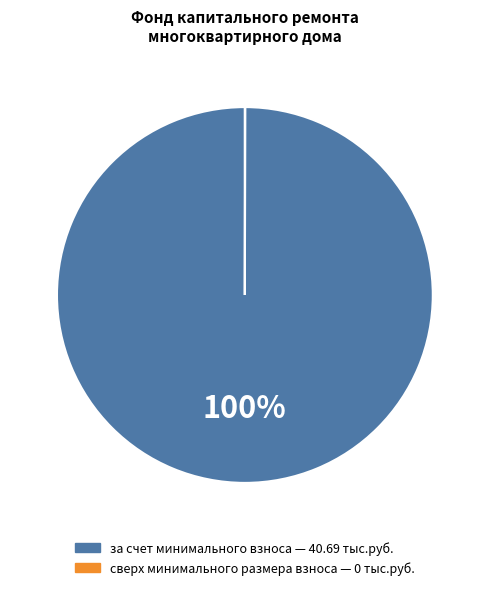

Is it true that за счет минимального взноса is 89% of the pie?

False